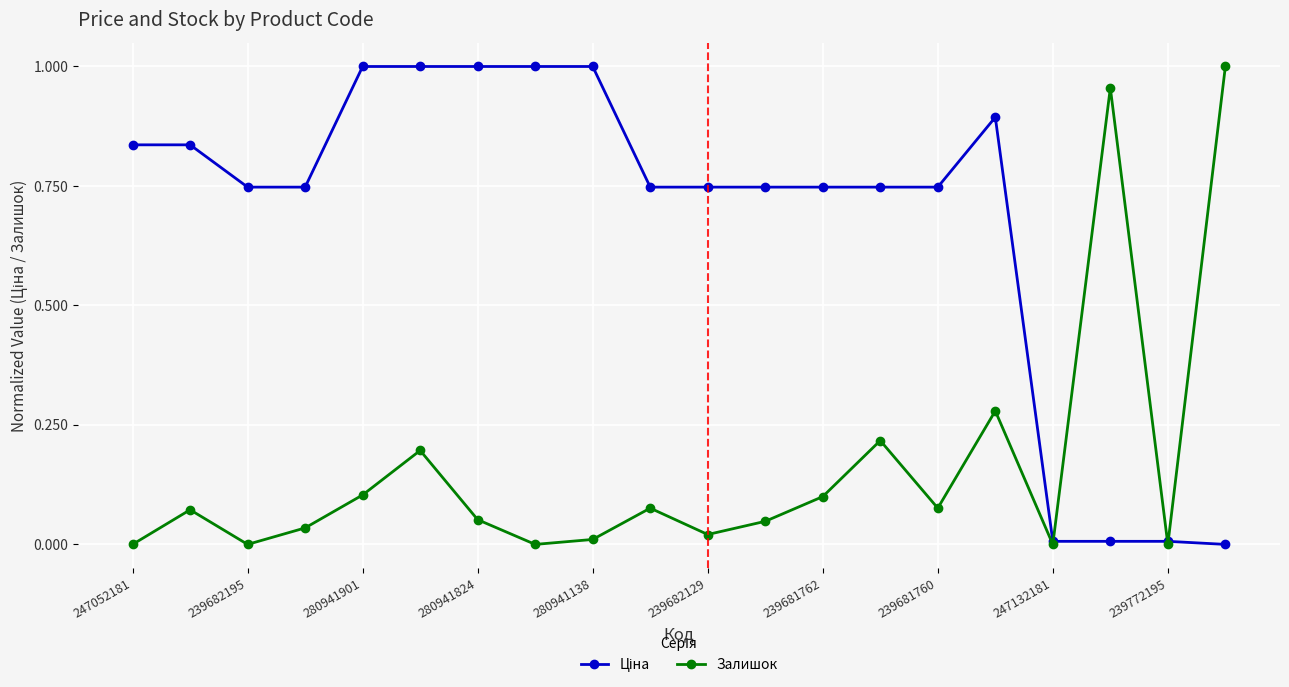

How many lines are shown in the chart?

2